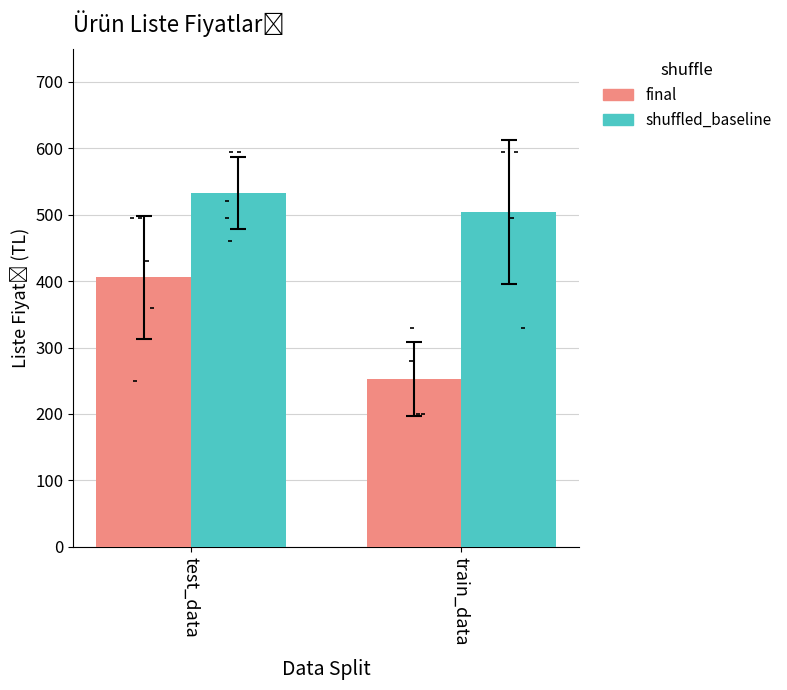

What are all the series names shown in the legend?

final, shuffled_baseline